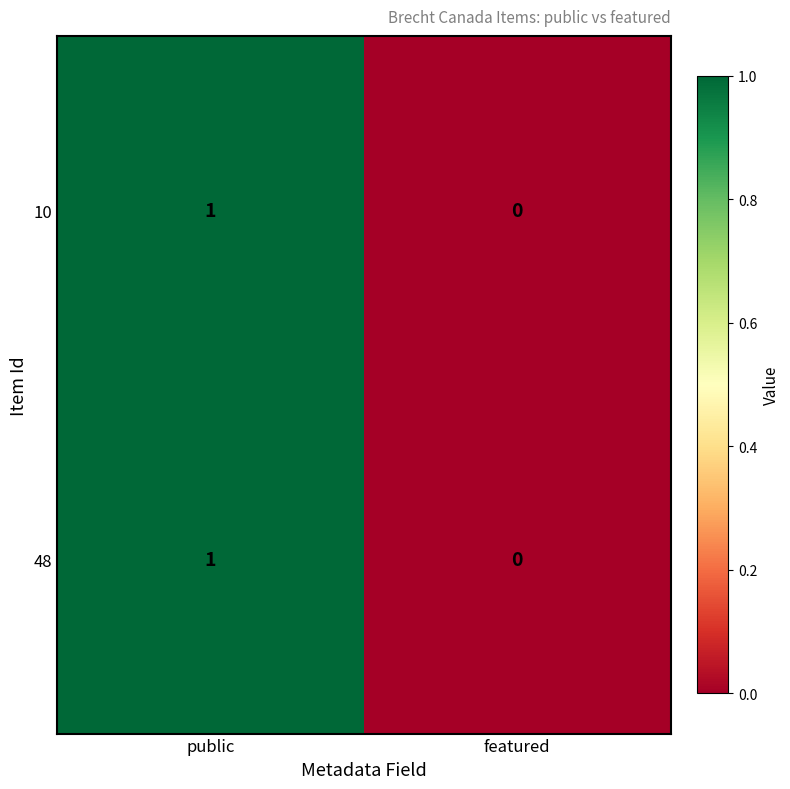

Which category has the highest value across all series?

public